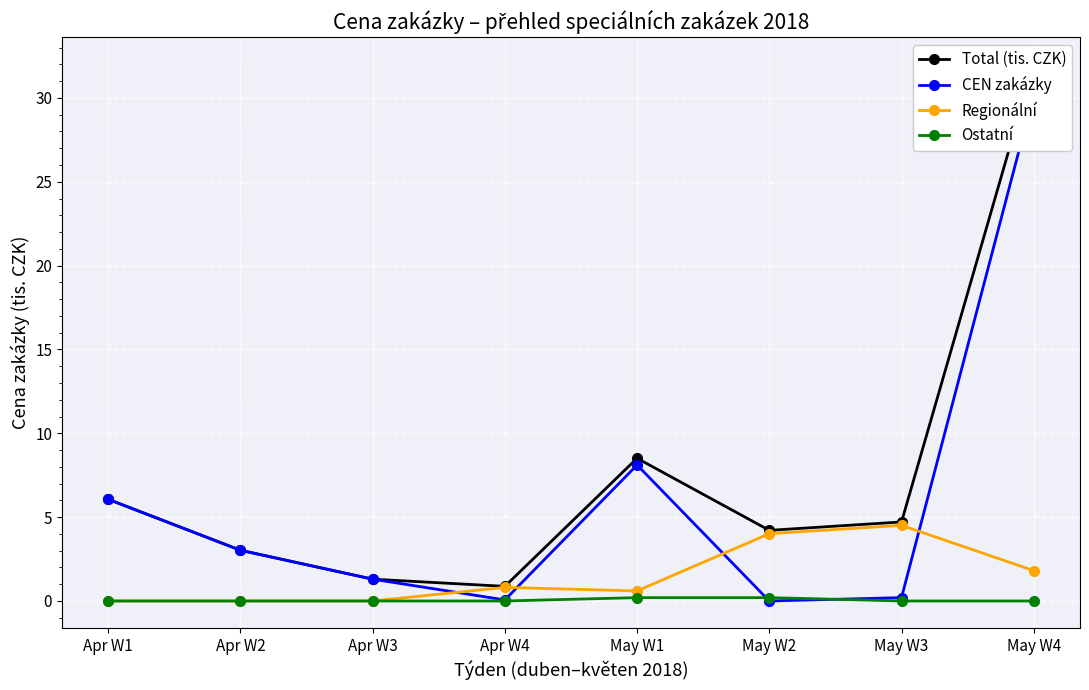

True or false: Total (tis. CZK) has more than 1 points higher than both neighbors.

False